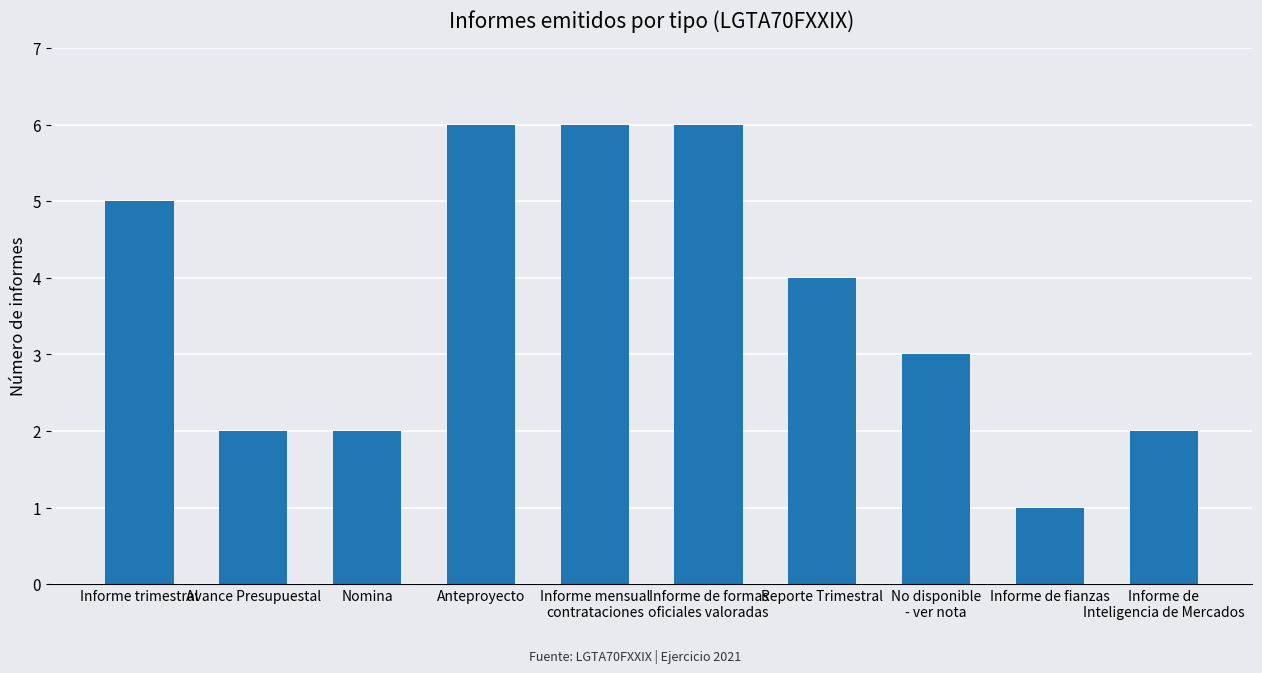

What is the maximum value shown in the chart?

6